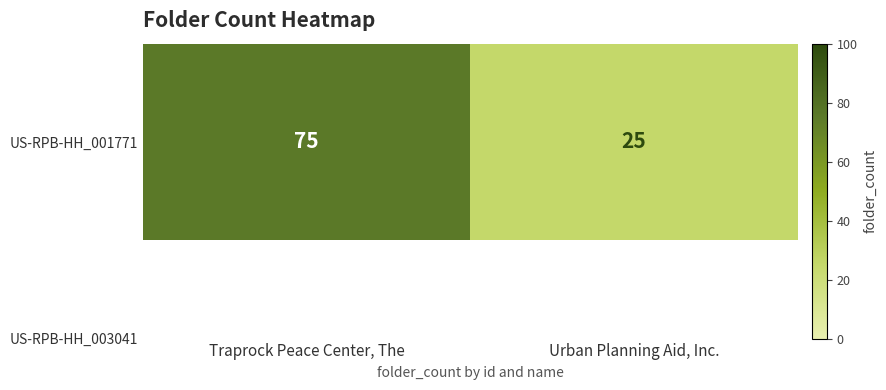

True or false: the data shows 8 at Urban Planning Aid, Inc..

False